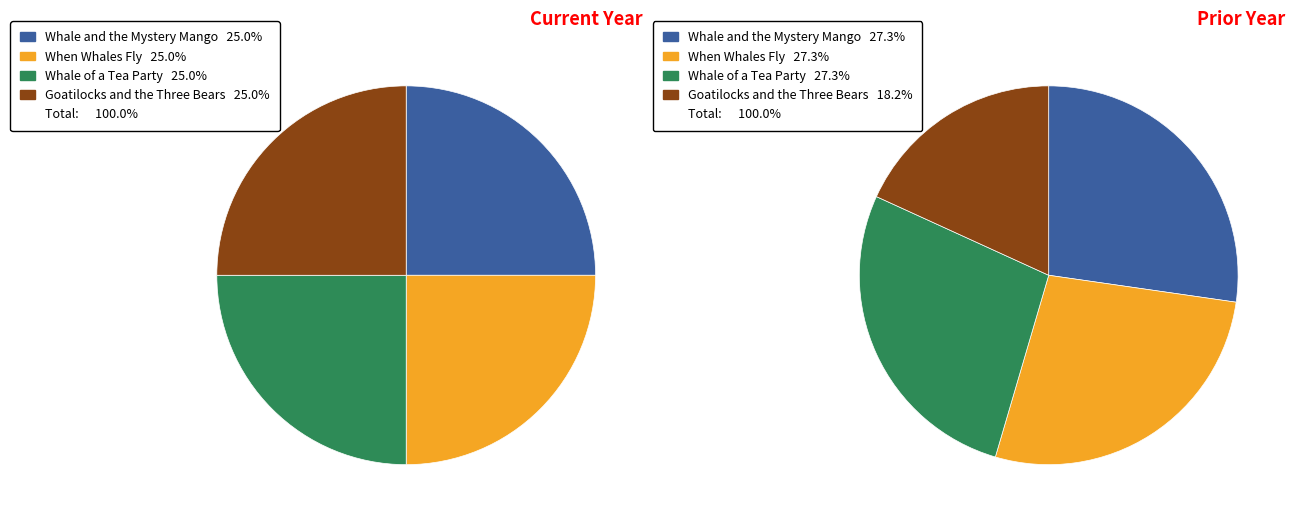

To the nearest percent, what is the difference between the largest and smallest slice percentages?

9%